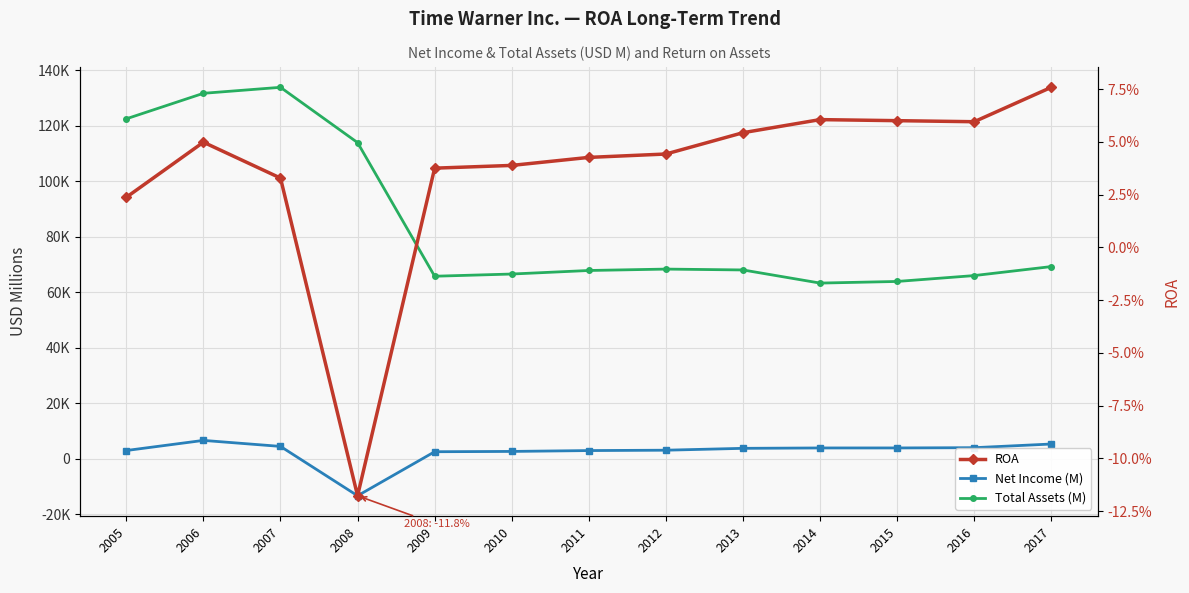

At which category does the chart reach its peak across all series?

2007